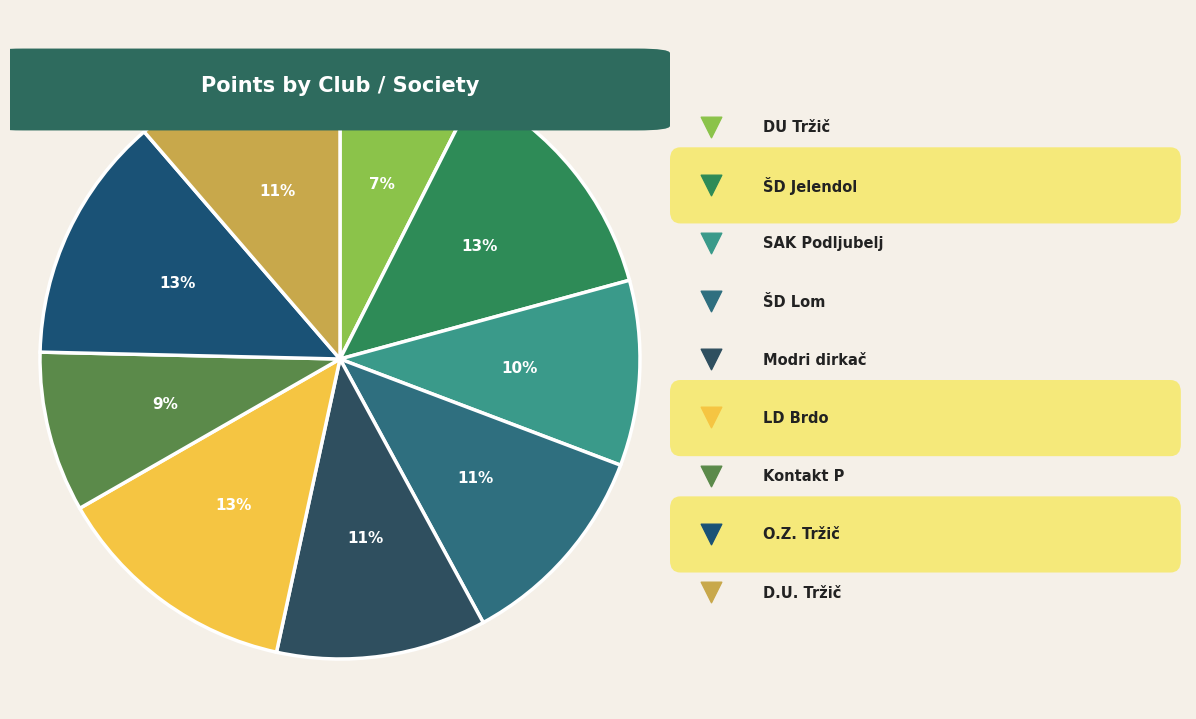

What percentage is the ŠD Jelendol slice, to the nearest percent?

13%